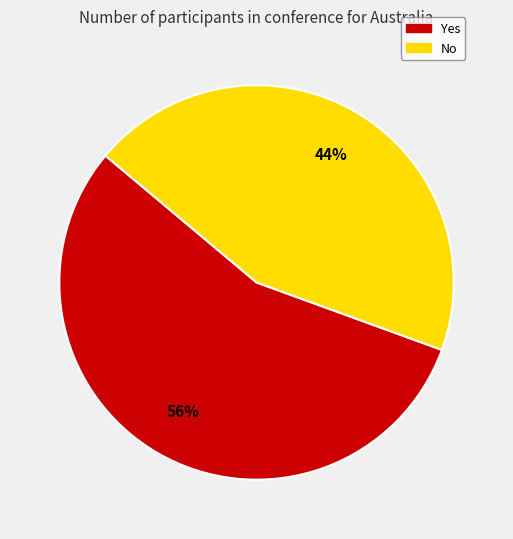

What is the largest slice in the pie chart?

Yes